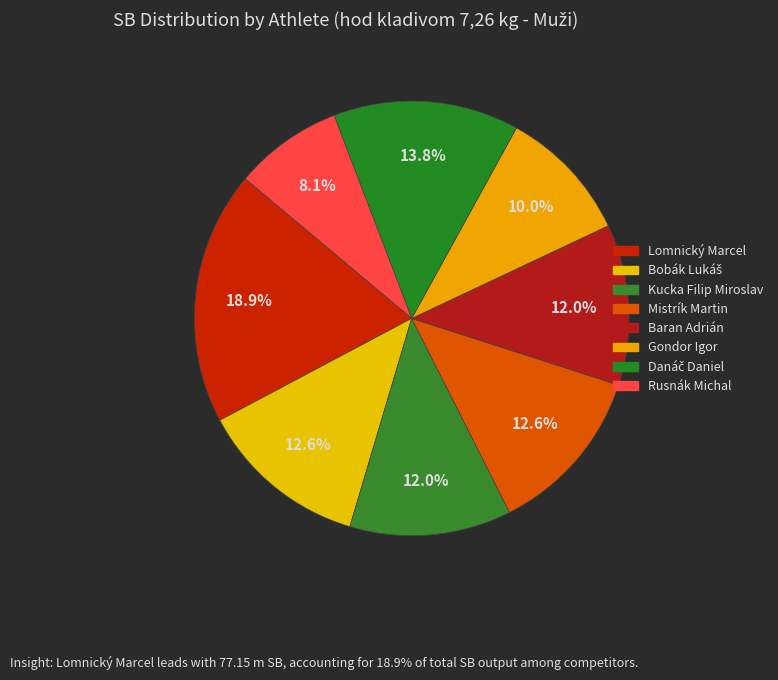

What is the smallest slice in the pie chart?

Rusnák Michal